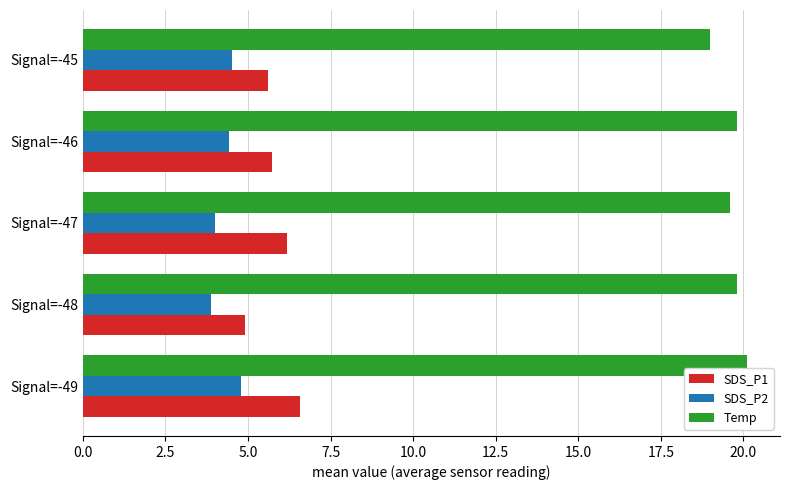

What is the average value of the SDS_P2 series?

4.3